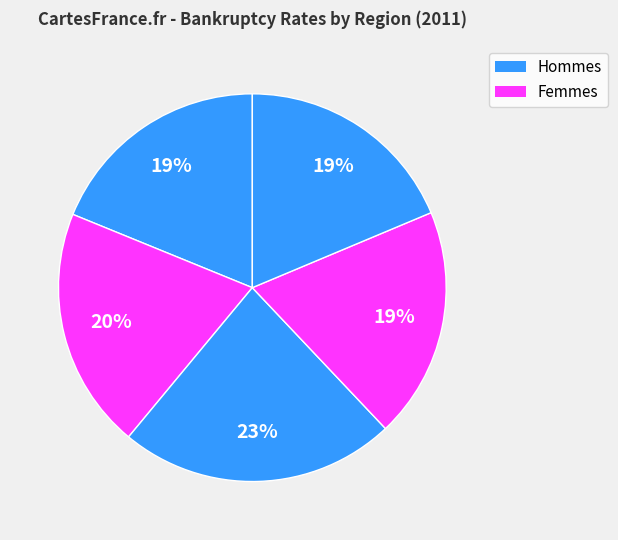

How many segments does this pie chart have?

5